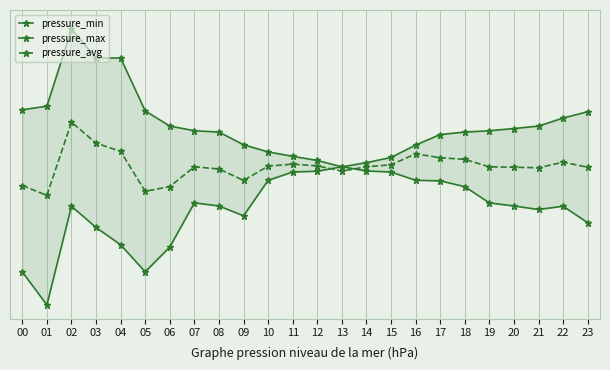

What are all the series names shown in the legend?

pressure_min, pressure_max, pressure_avg